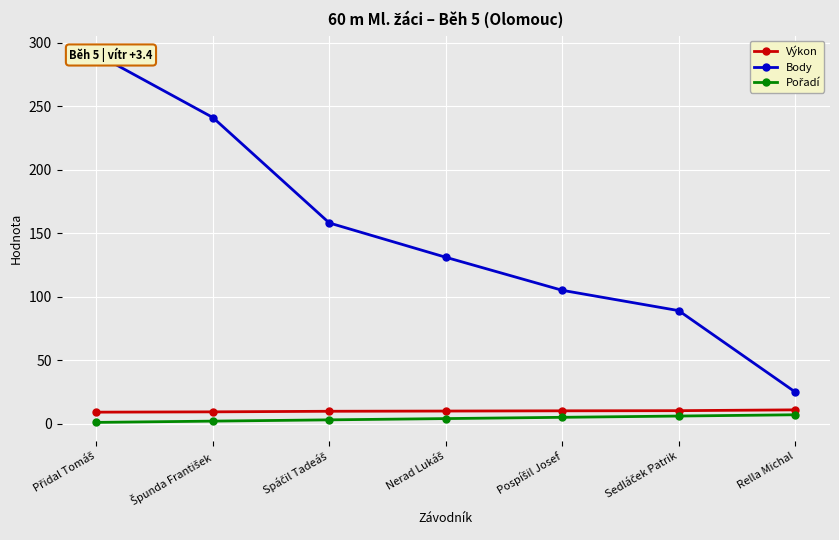

Which category has the highest value in the Výkon series?

Rella Michal